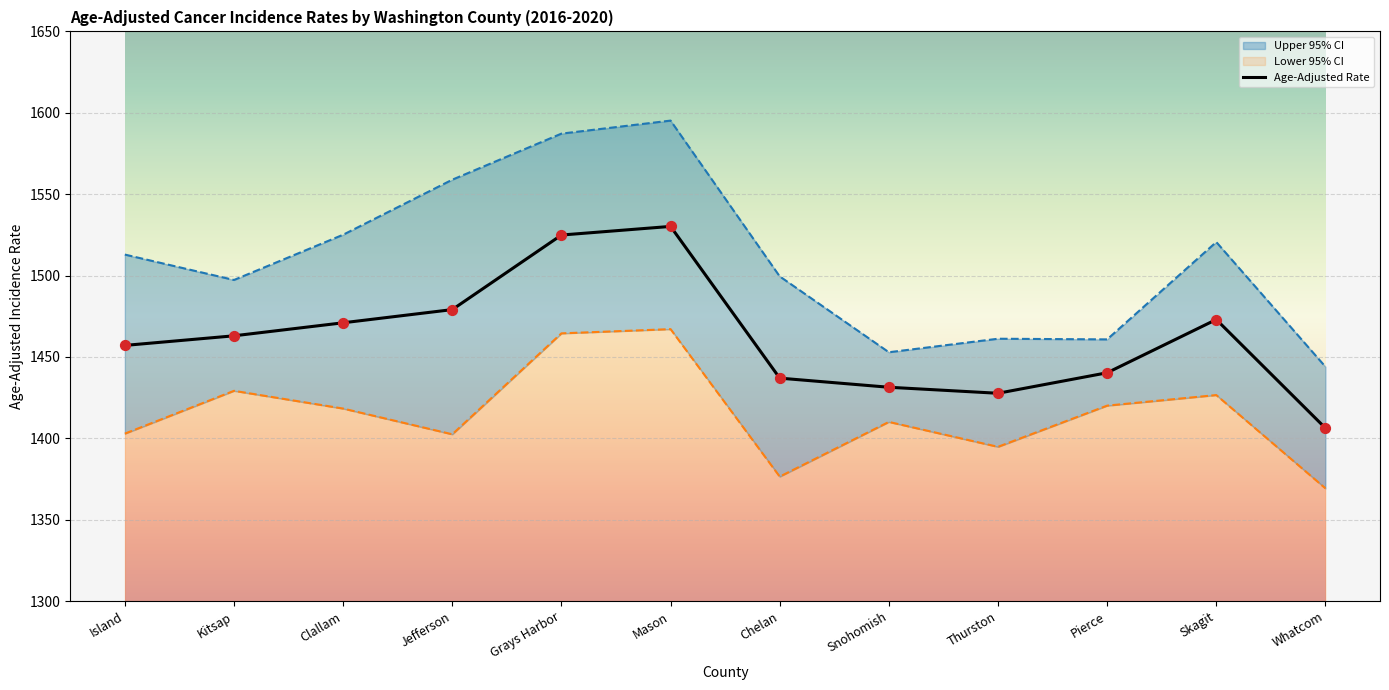

What is the change in value from Jefferson to Grays Harbor?

+45.8